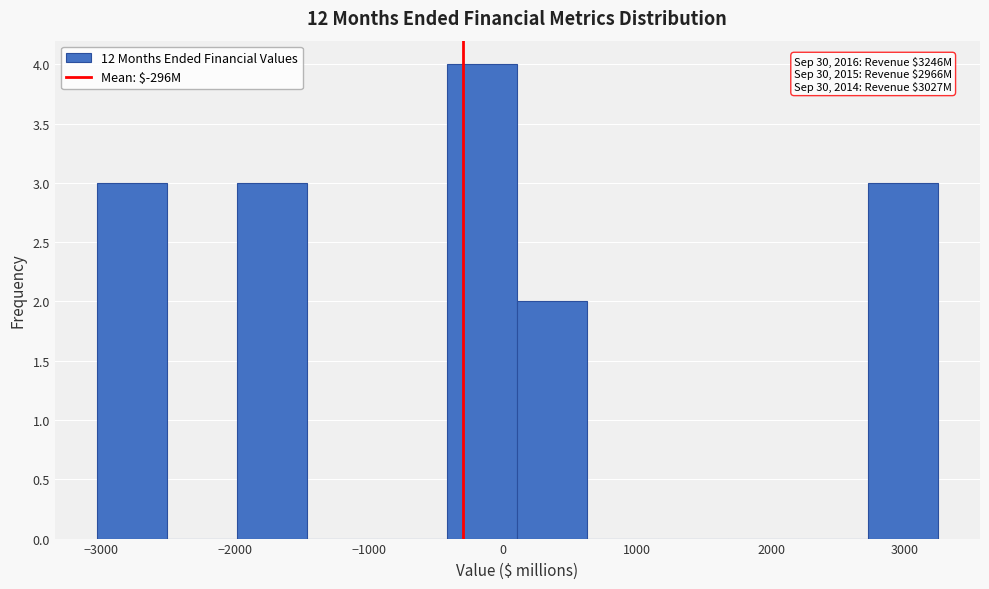

Over which range of the x-axis is the bar tallest?

-400 to 100